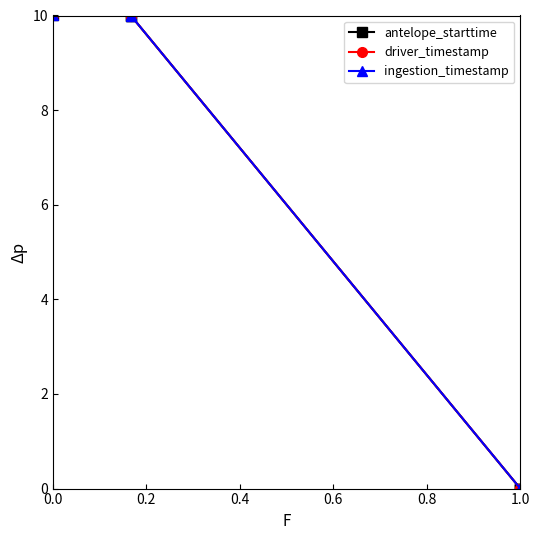

What are all the series names shown in the legend?

antelope_starttime, driver_timestamp, ingestion_timestamp